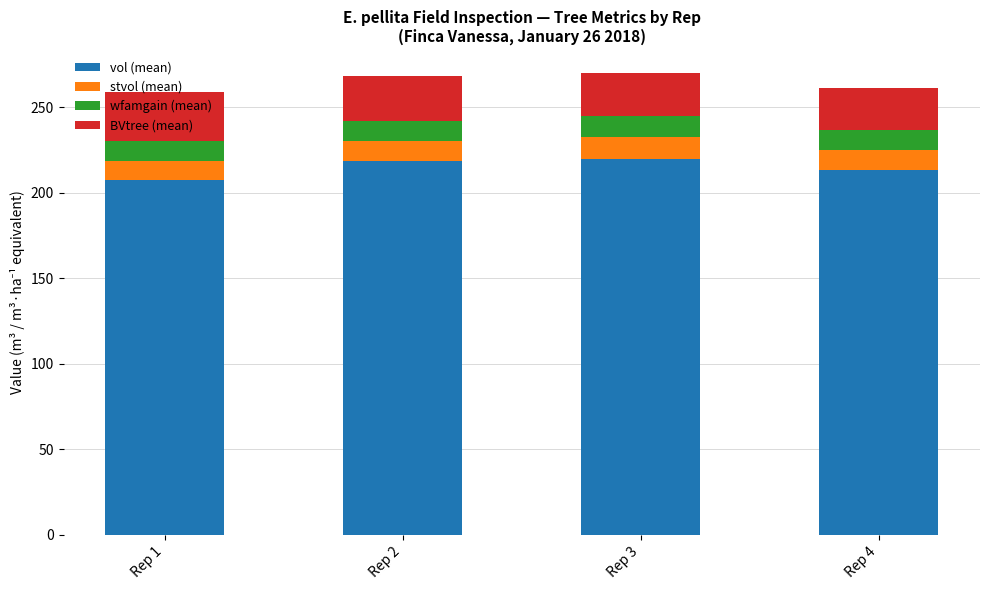

What is the total value across all series at Rep 4?

261.1